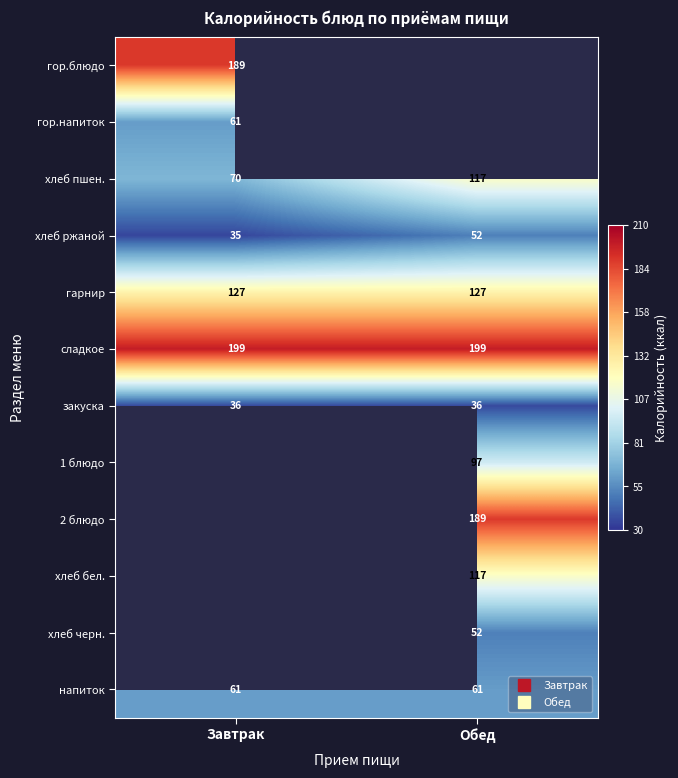

The value of закуска at Завтрак is 36. True or false?

True